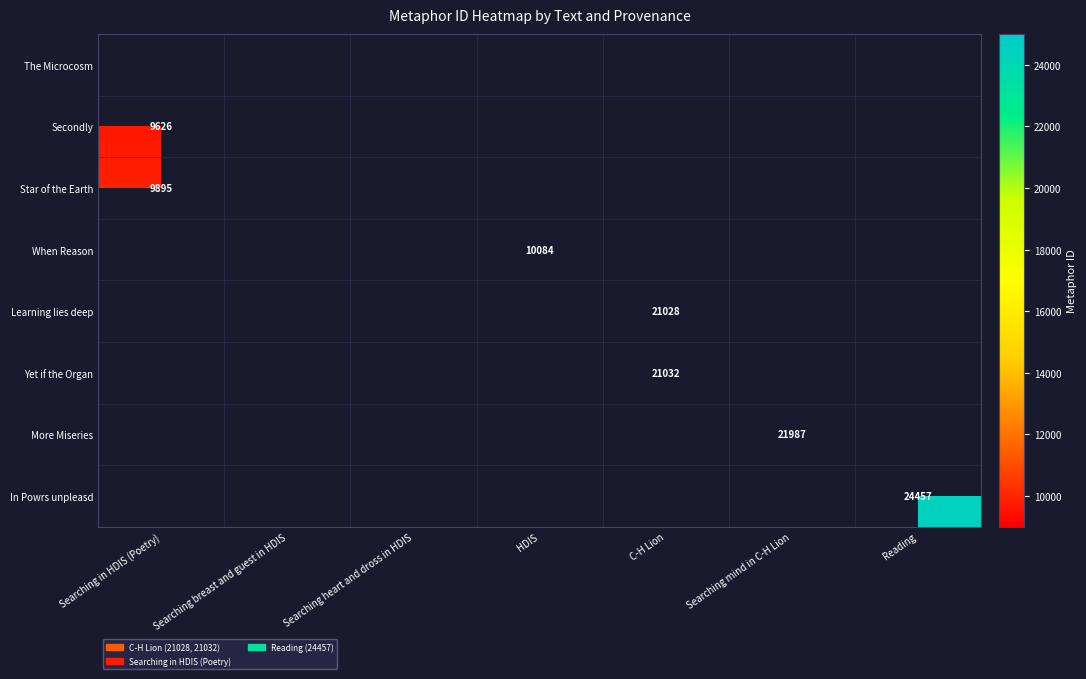

What is the maximum value shown in the chart?

24457.0